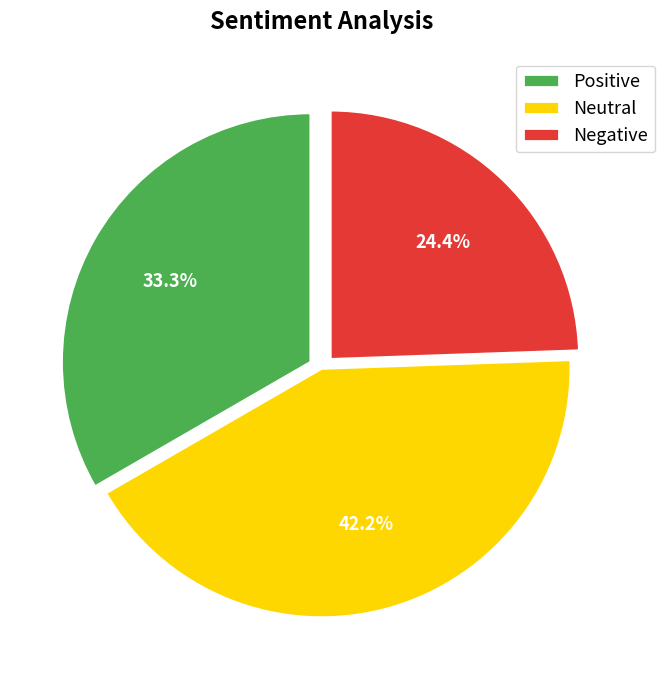

Which category has the biggest portion of the pie?

Neutral